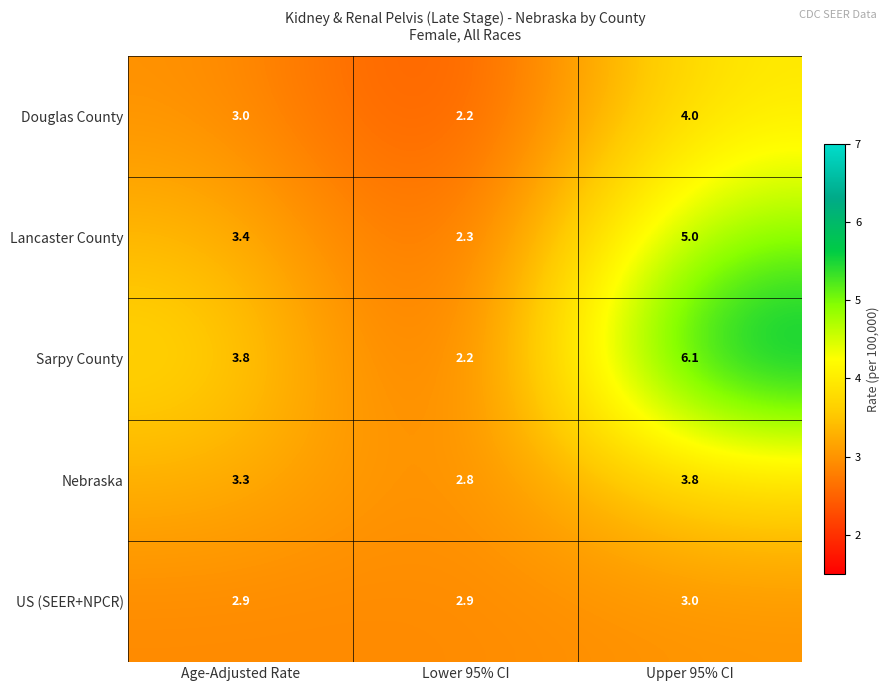

What is the difference between the maximum and second lowest values in the Lancaster County series?

1.6